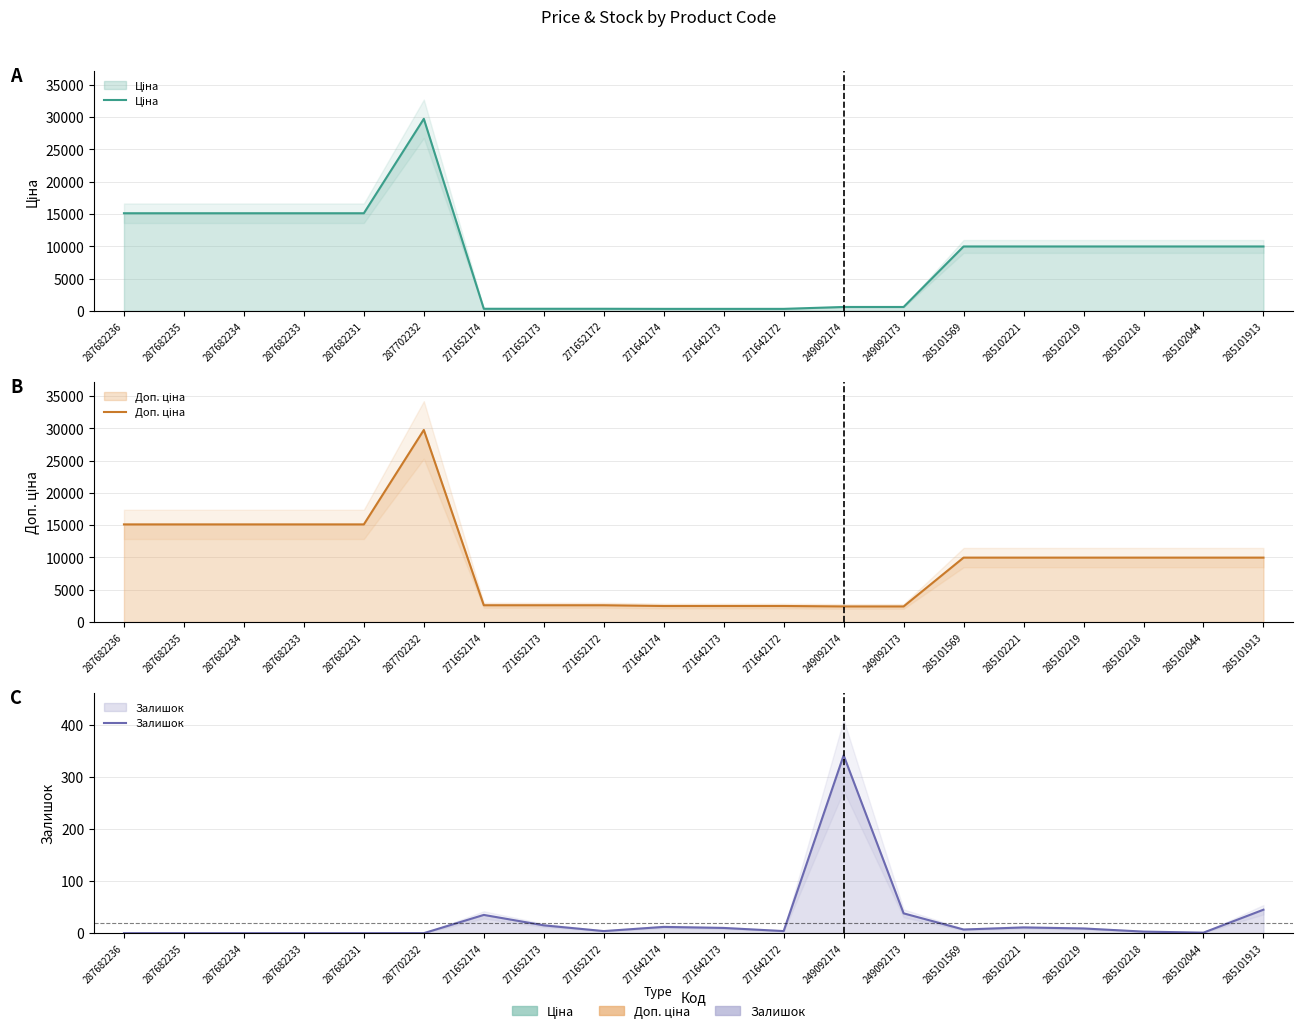

At which category is the sum across all series the highest?

287702232